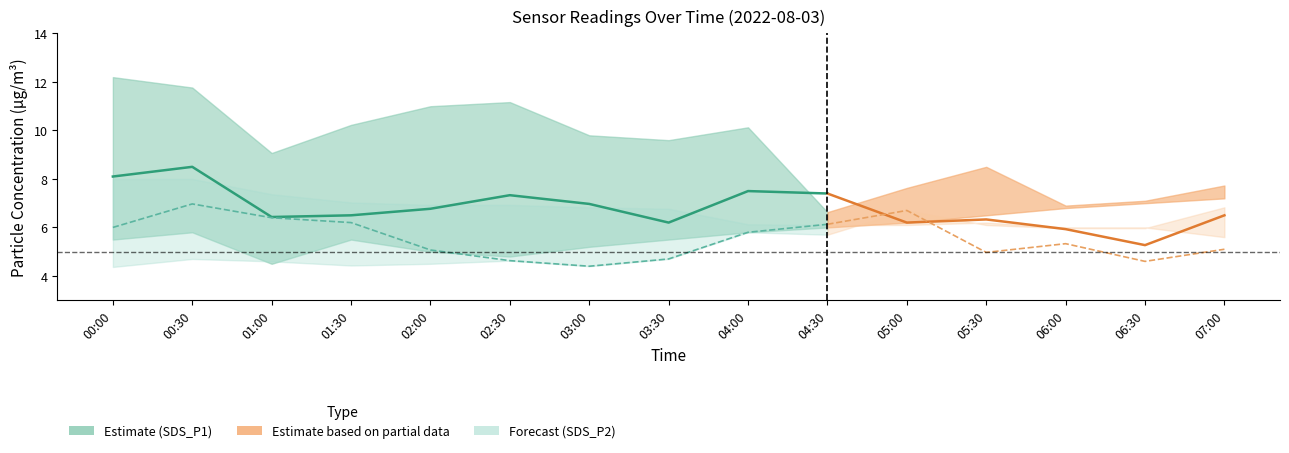

What is the difference between the maximum and minimum values in the SDS_P1_upper series?

5.6